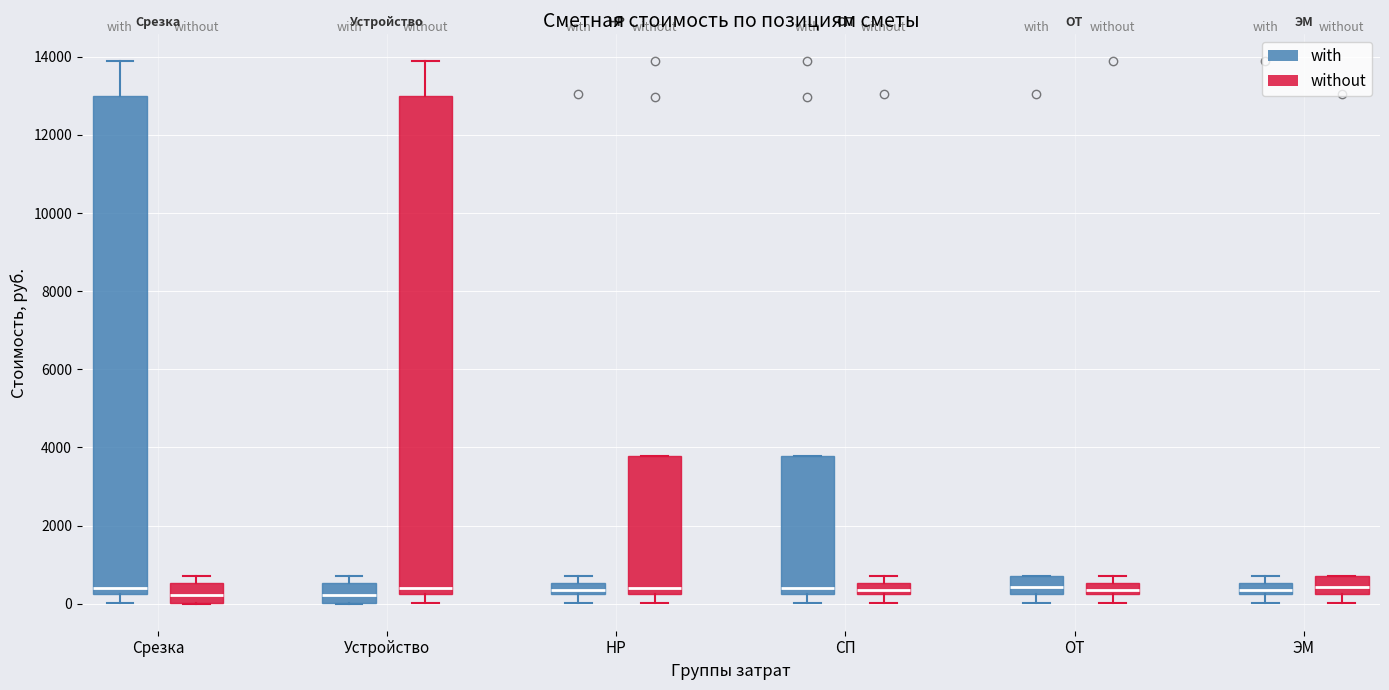

Where is the lower edge of the box for СП (with) on the y-axis? The values are not printed on the chart, so give them approximately, as read against the axis.

200